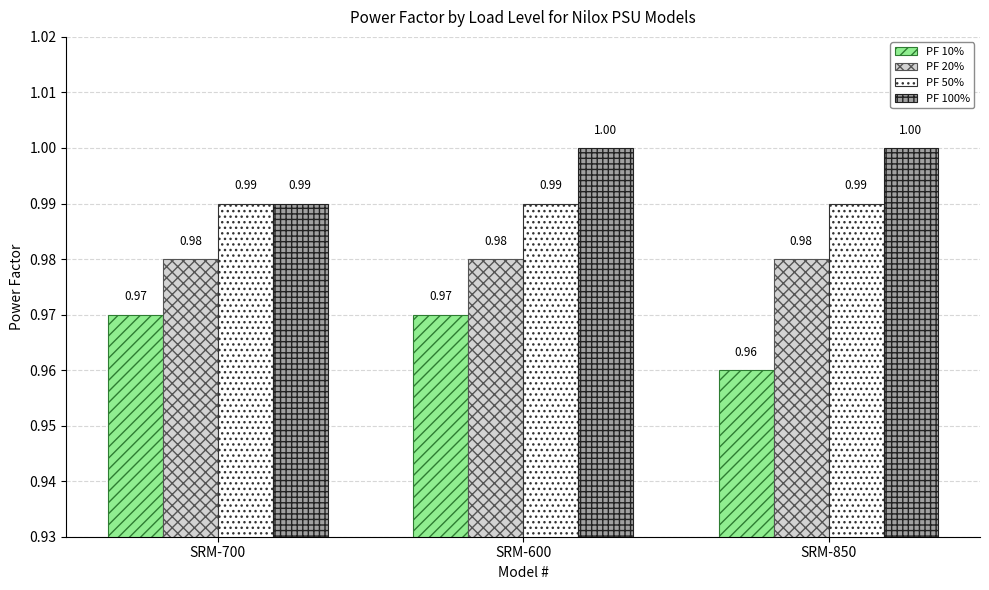

What is the minimum value for PF 100%?

1.0